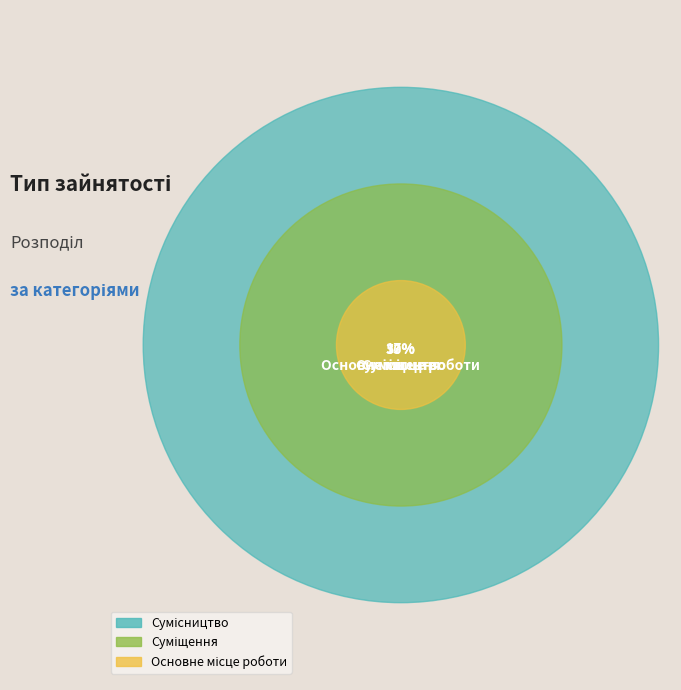

What percentage do Основне місце роботи and Суміщення together represent?

50.0%